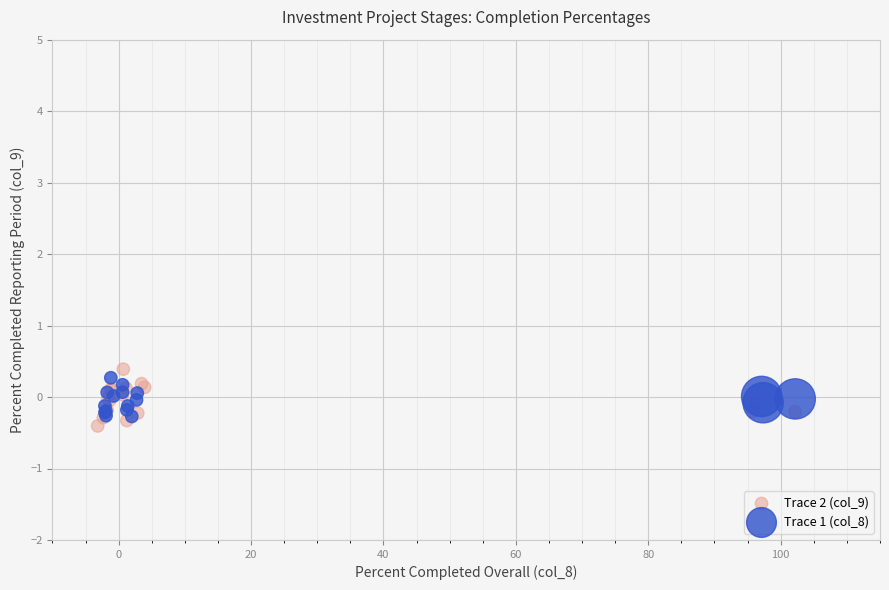

Which series has the widest spread of Y values?

Trace 2 (col_9)